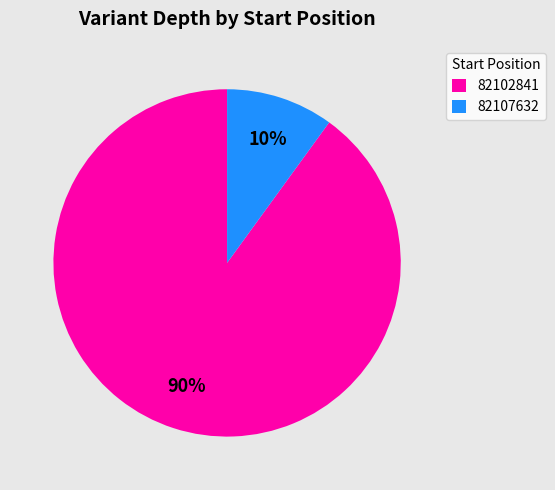

What percentage is the 82107632 slice, to the nearest percent?

10%